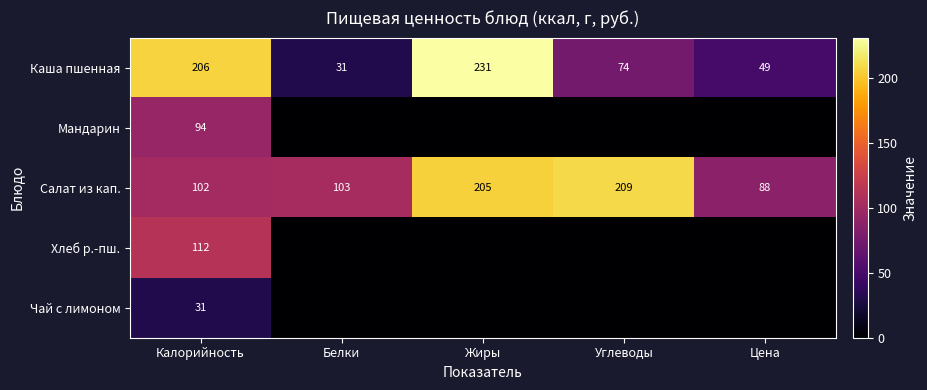

At which label is Каша пшенная closest to 131?

Углеводы